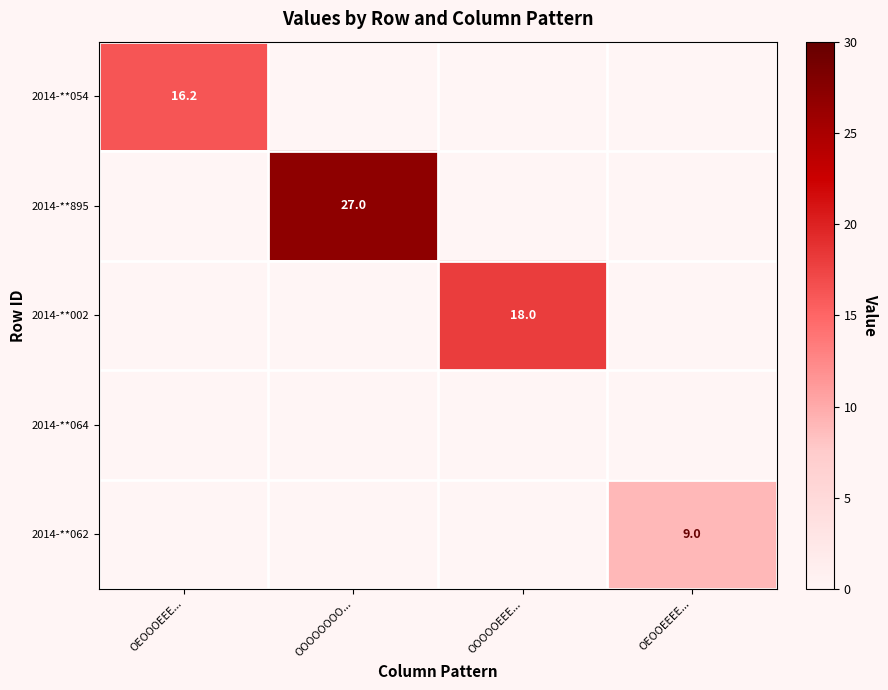

True or false: 2014-**054 has a value of 8.7 at OOOOOEEE....

False